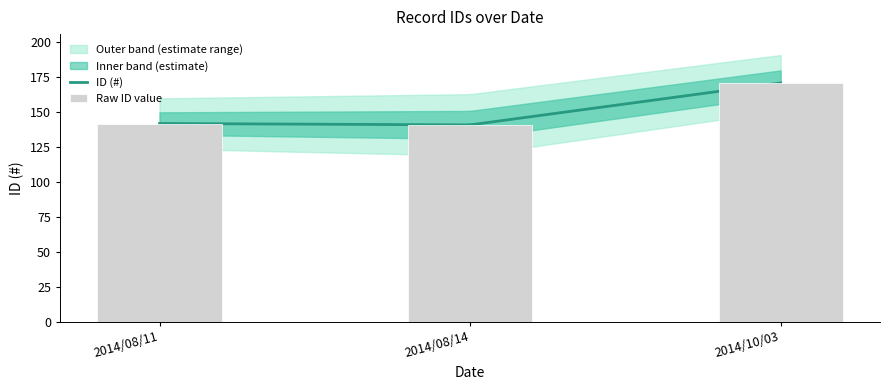

What is the minimum value shown in the chart?

141